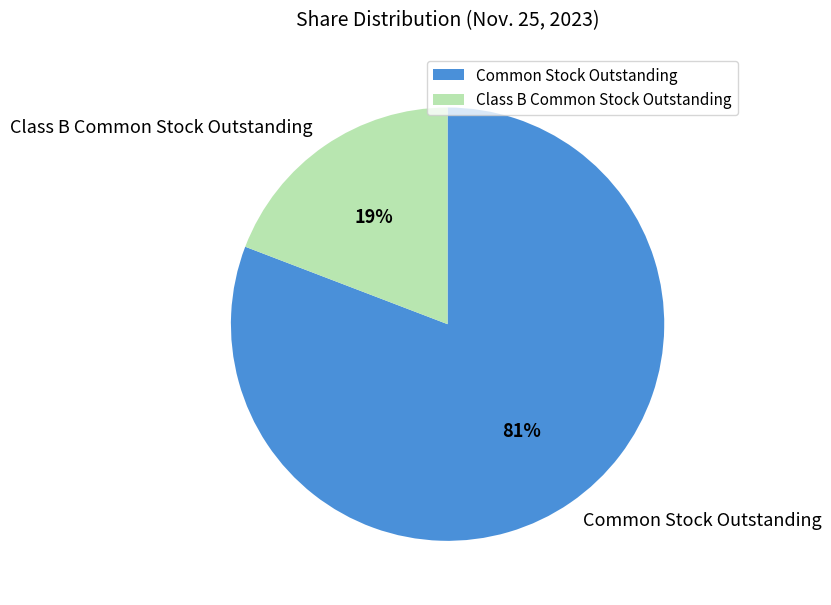

To the nearest percent, what is the difference between the largest and smallest slice percentages?

62%